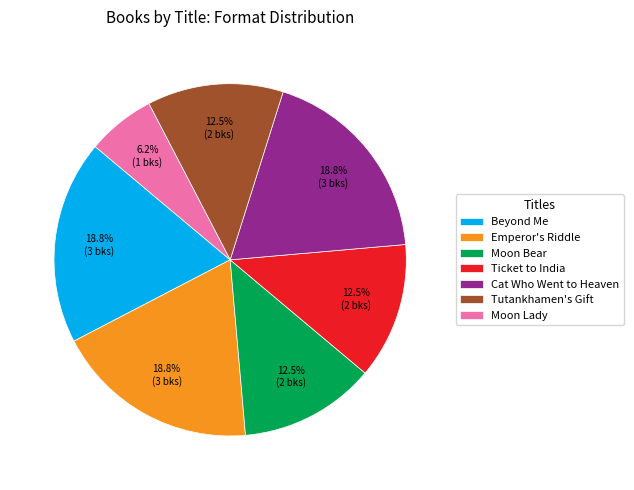

What is the ratio of the value at Ticket to India to the value at Moon Bear?

1.0